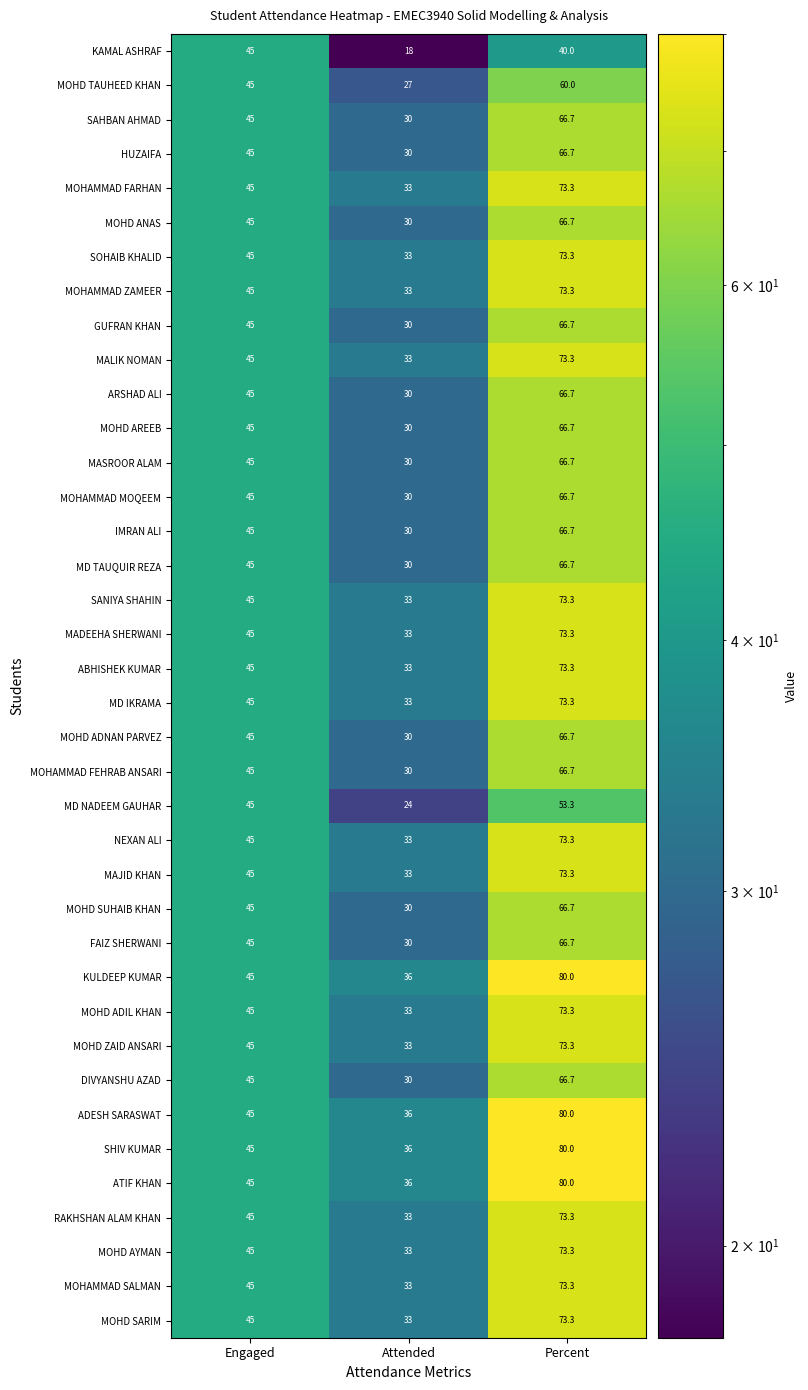

The value of MALIK NOMAN at Engaged is 64.8. True or false?

False